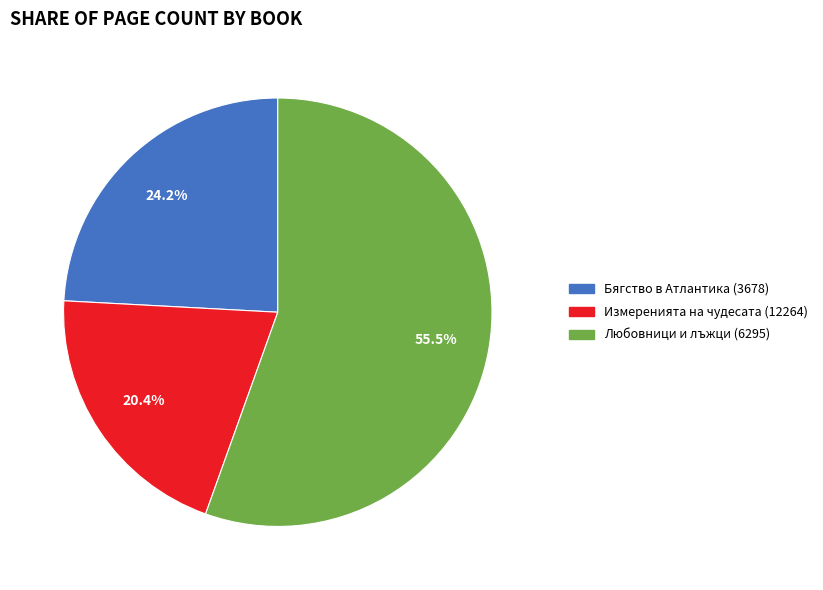

Does Любовници и лъжци (6295) account for over 50% of the chart?

Yes